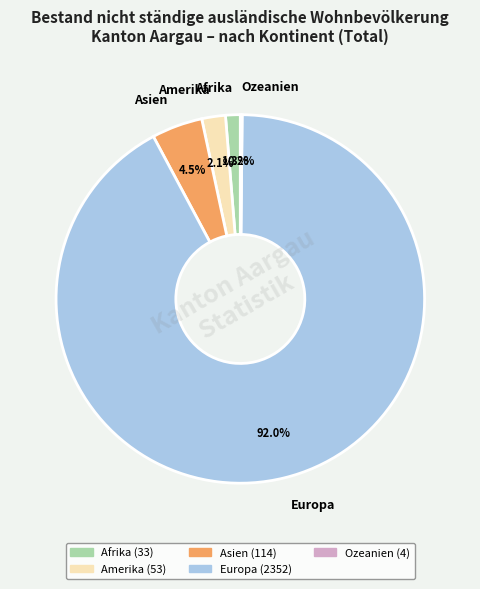

Which slice is the largest?

Europa